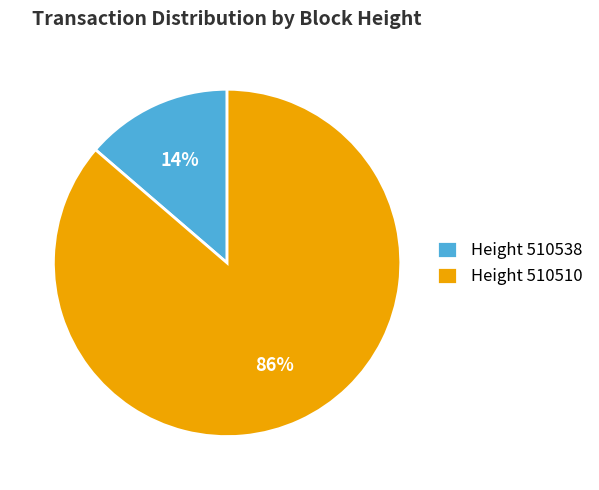

Is there any slice that represents more than half of the pie?

Yes